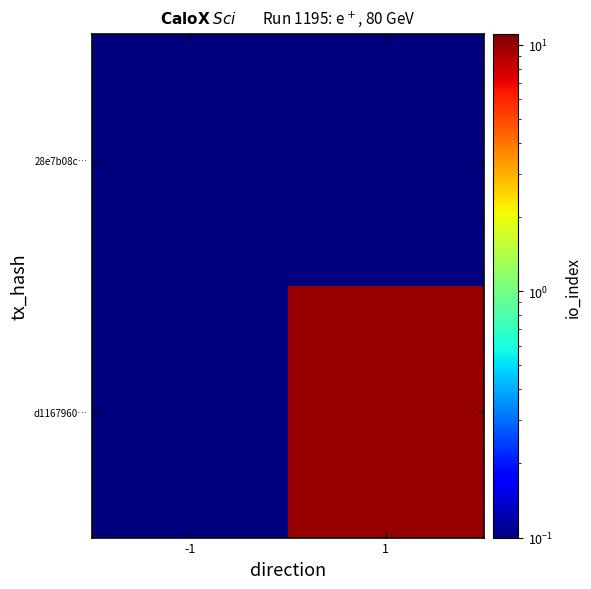

At how many categories does at least one series exceed 4?

1